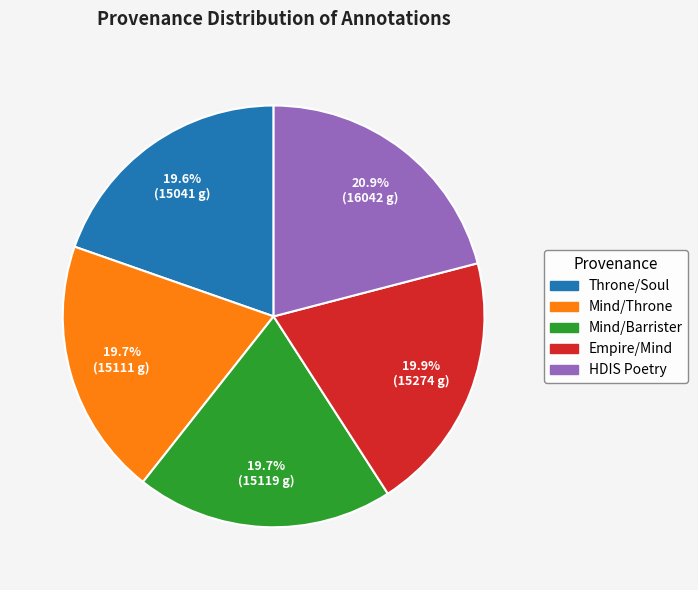

Is there any slice that represents more than half of the pie?

No